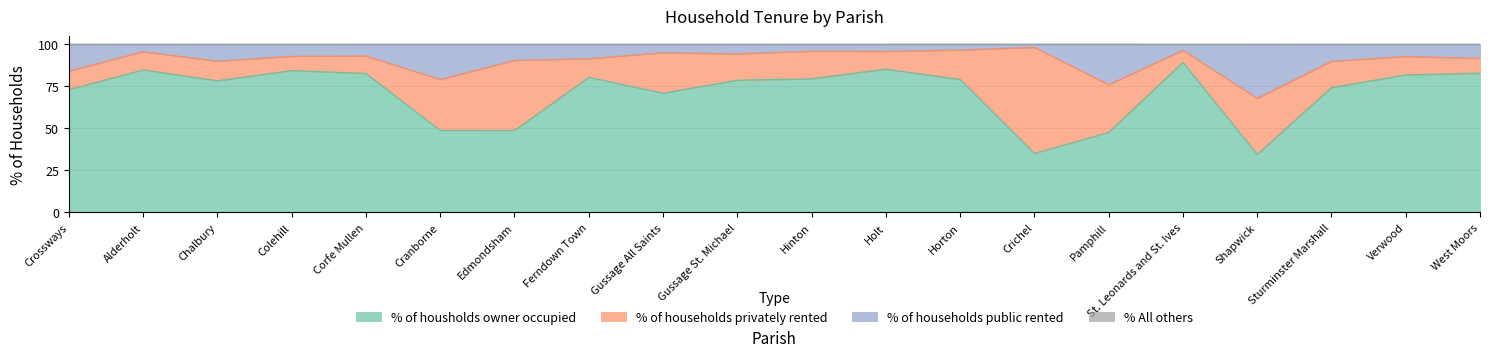

What is the total value across all series at Shapwick?

100.0